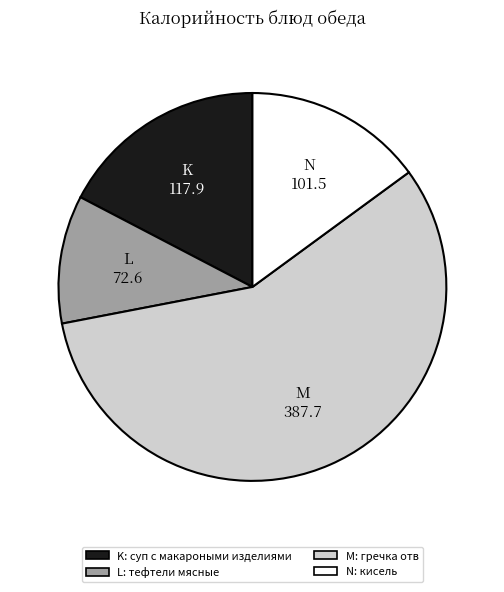

Is there a majority slice in this chart?

Yes